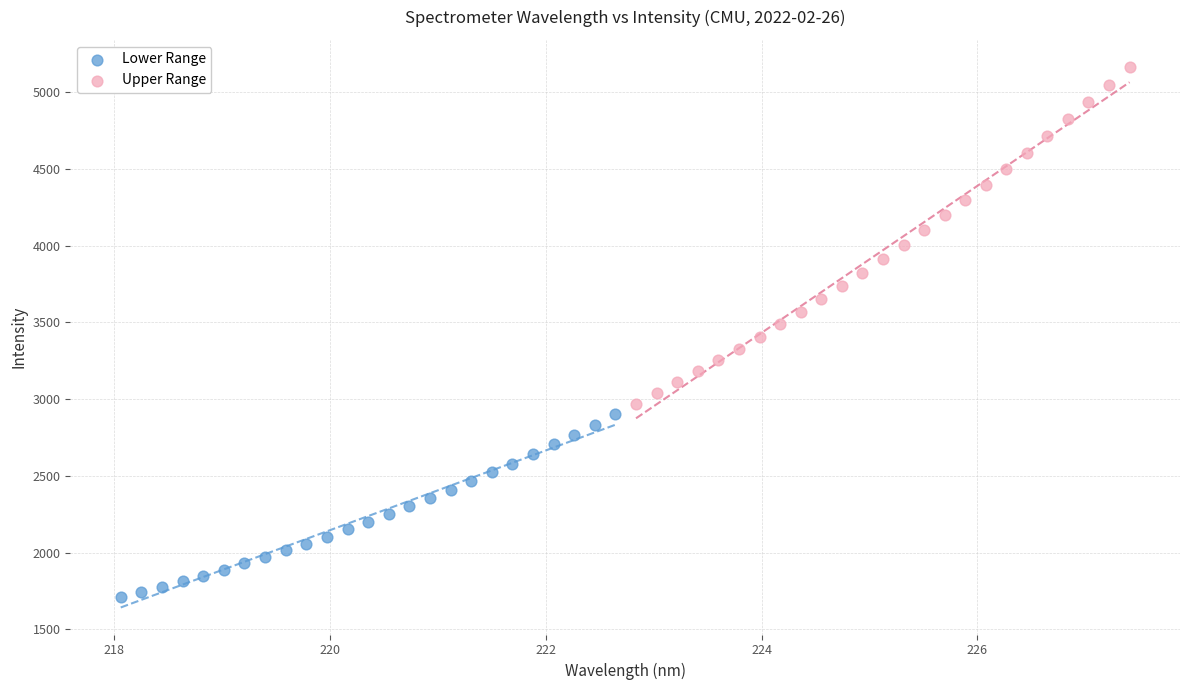

Which series contains the highest Y value?

Upper Range